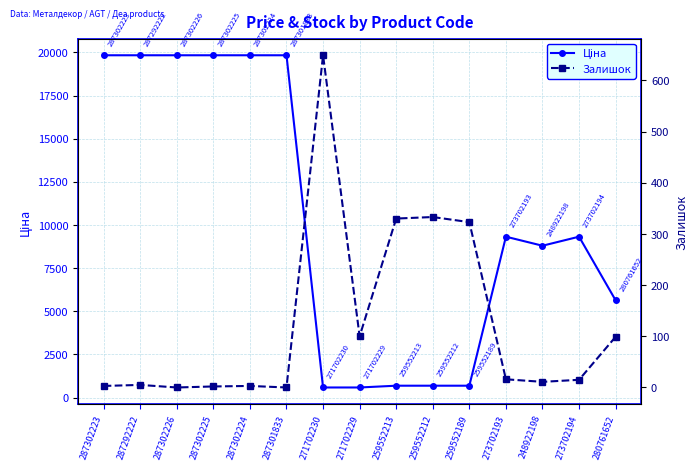

True or false: Залишок has a value of 3.0 at 287302223.

True